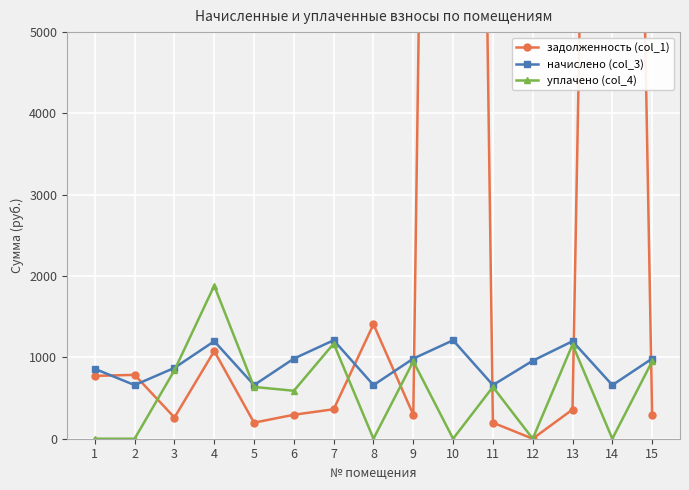

Rank the series at 9 from lowest to highest value.

задолженность (col_1), уплачено (col_4), начислено (col_3)